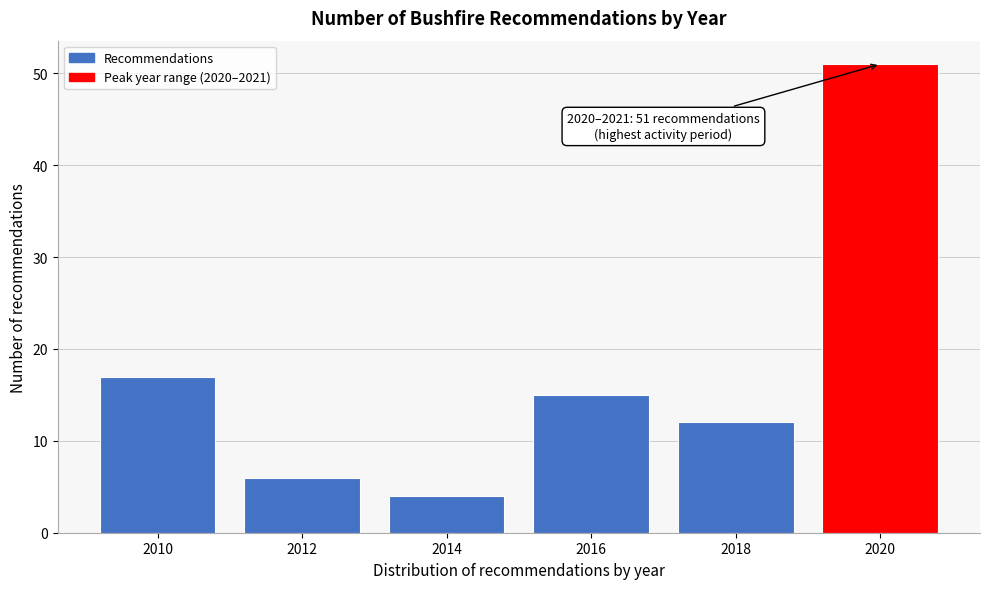

Reading left to right, transcribe all the data shown in this chart.

2010=17	2012=6	2014=4	2016=15	2018=12	2020=51